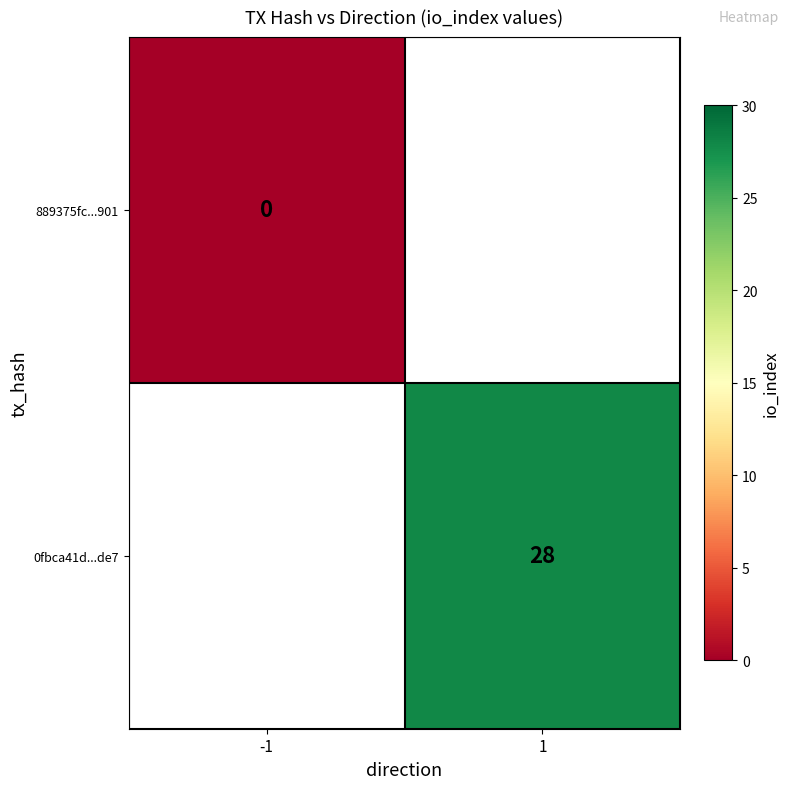

The value of 0fbca41d...de7 at 1 is 28. True or false?

True